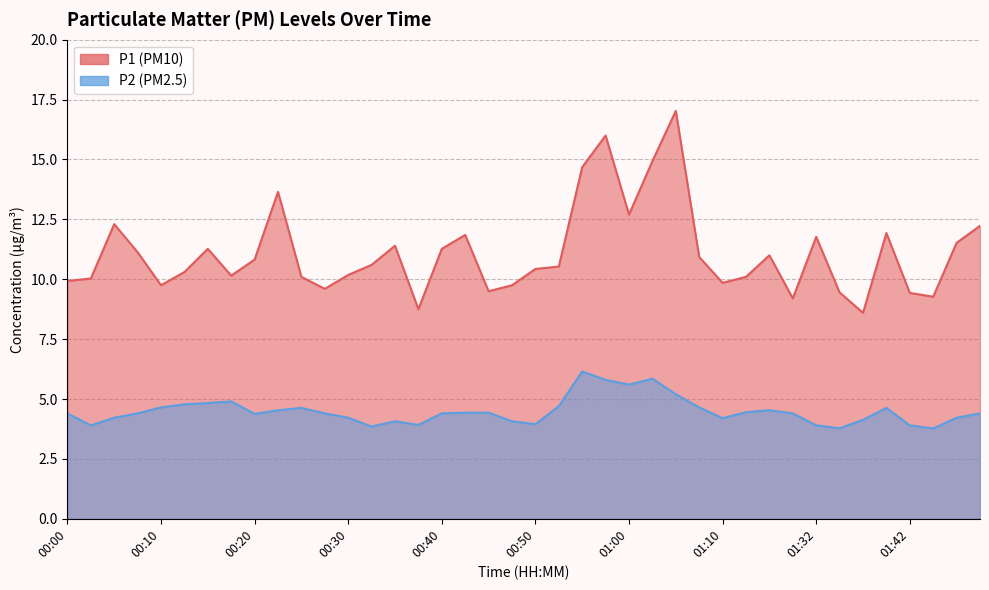

True or false: P1 and P2 intersect in this chart.

False